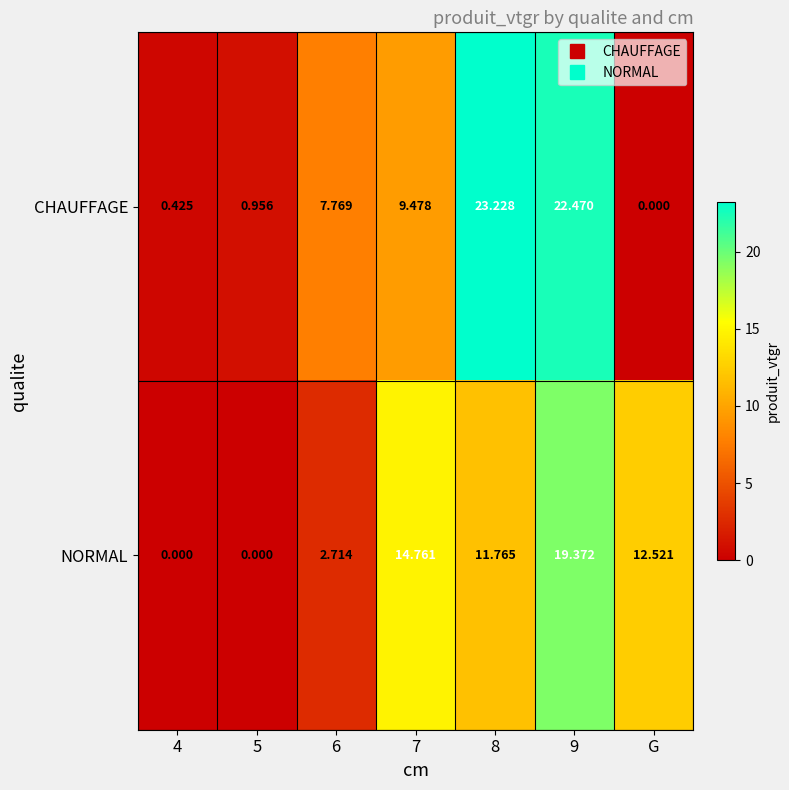

Rank the series by their maximum value, from lowest to highest.

NORMAL, CHAUFFAGE